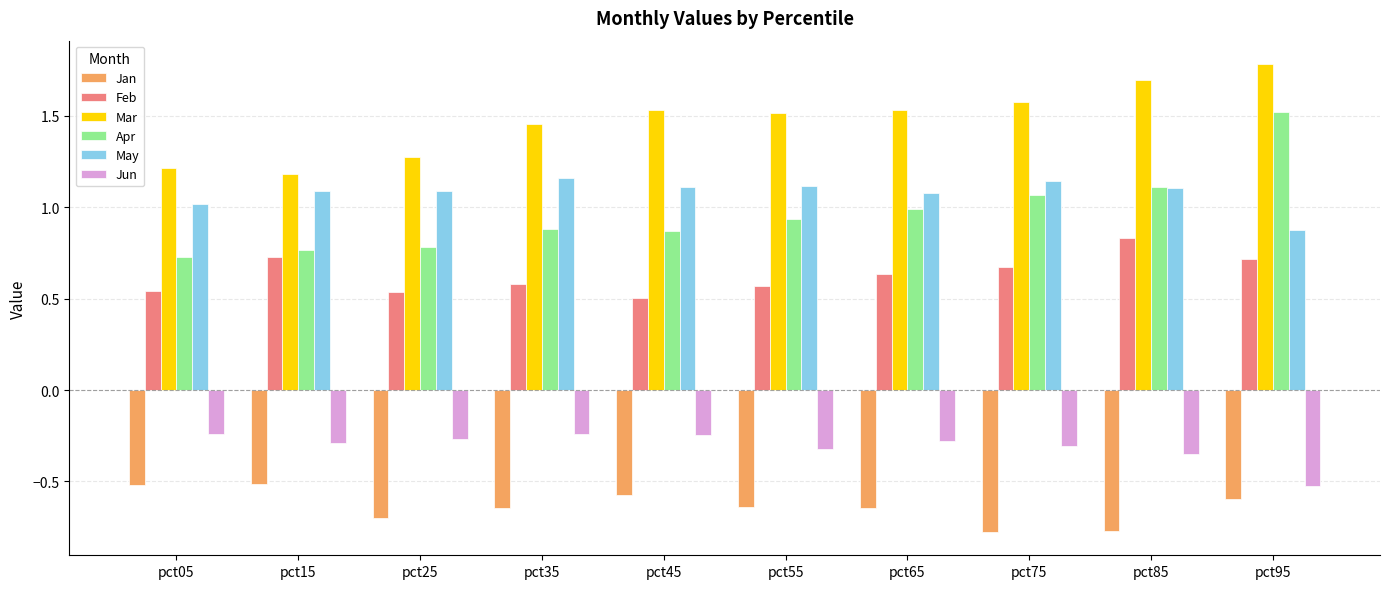

True or false: May has a value of 0.6 at pct35.

False